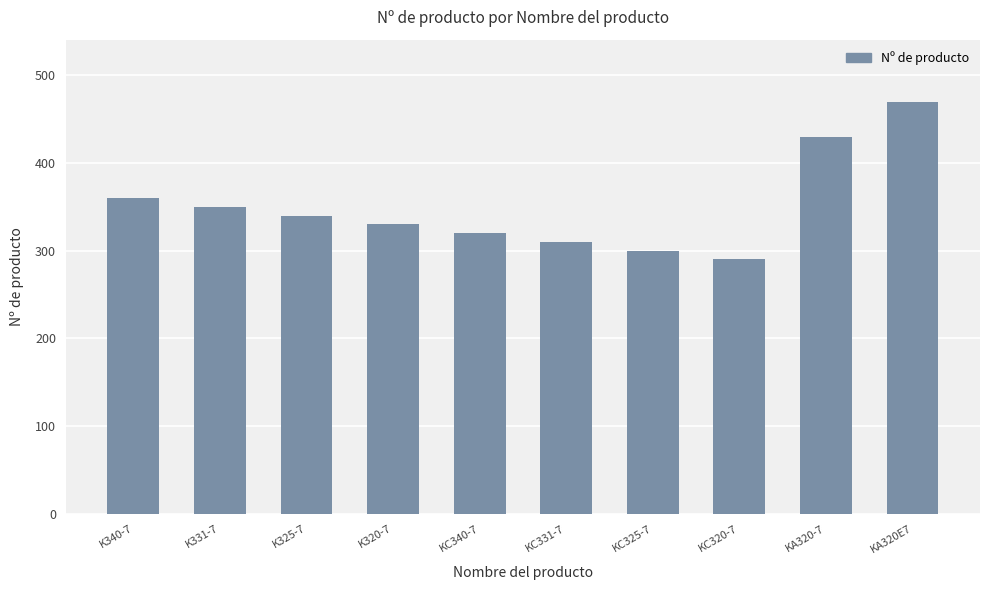

What is the ratio of the value at K331-7 to the value at KC340-7?

1.1